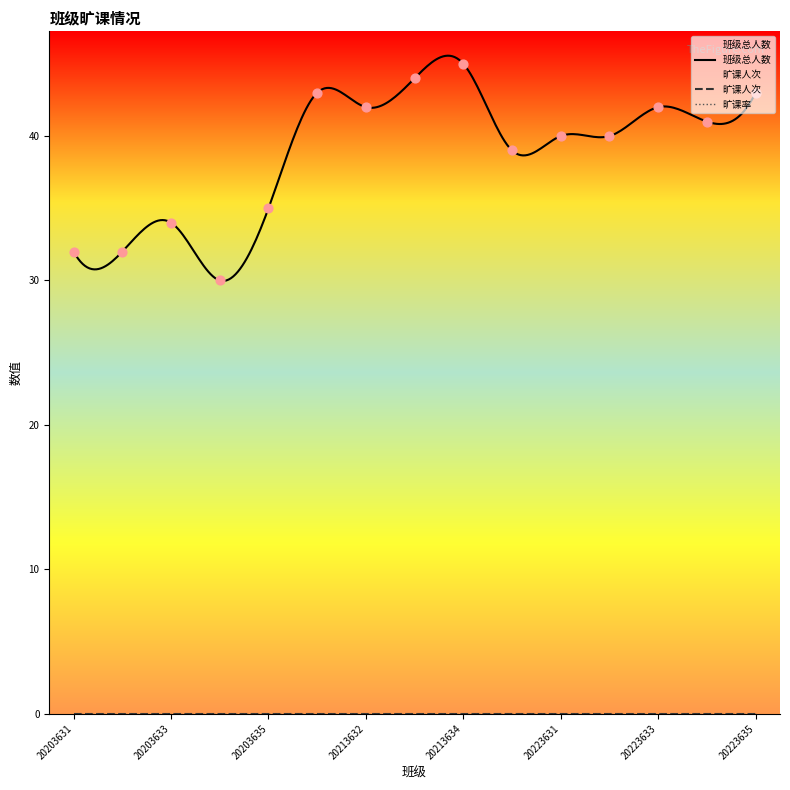

Which series has the largest total across all categories?

班级总人数